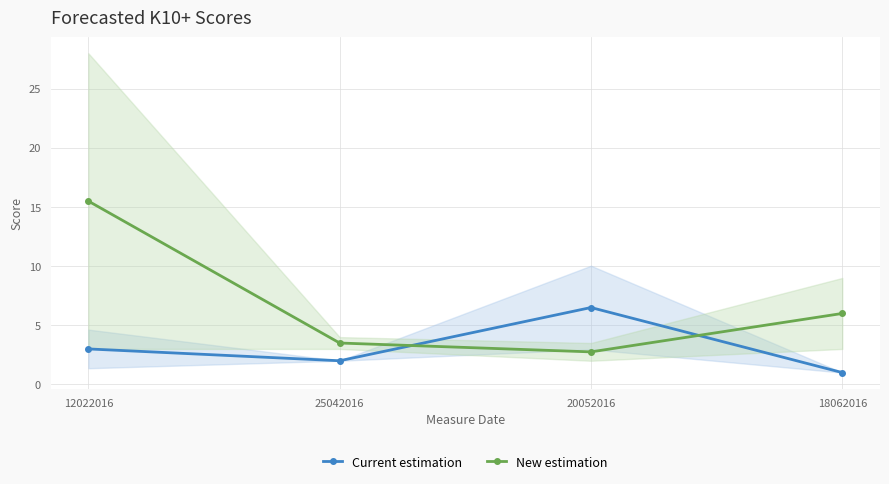

Which label corresponds to the largest value in the chart?

12022016